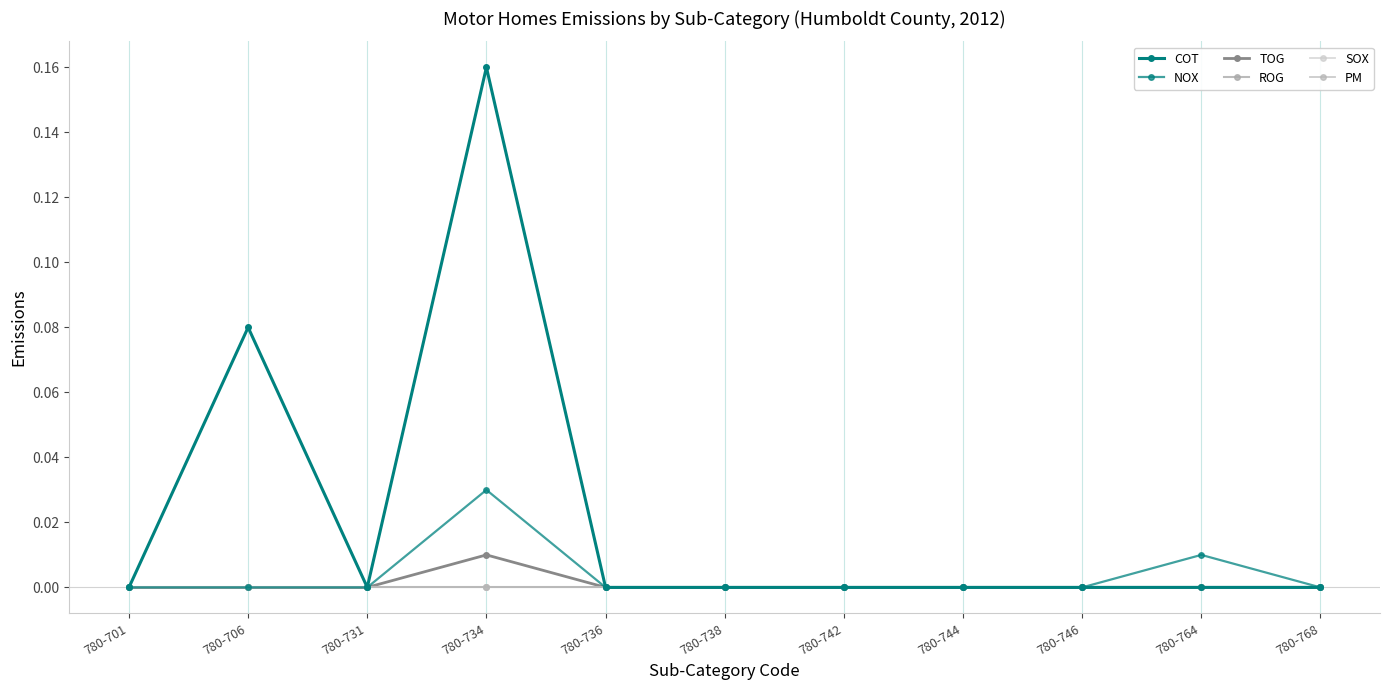

At 780-742, list the series in order from largest to smallest.

COT, NOX, TOG, ROG, SOX, PM